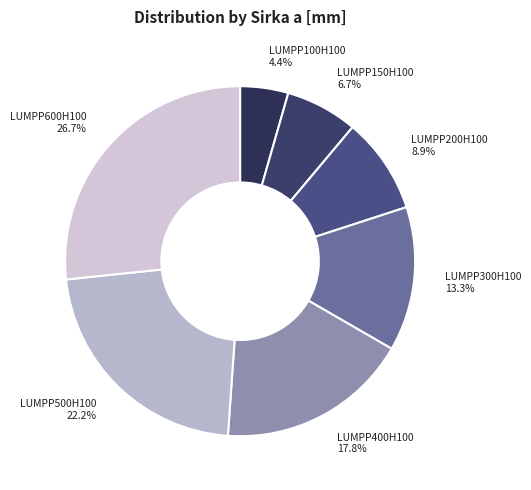

Rank the categories by value from highest to lowest.

LUMPP600H100, LUMPP500H100, LUMPP400H100, LUMPP300H100, LUMPP200H100, LUMPP150H100, LUMPP100H100